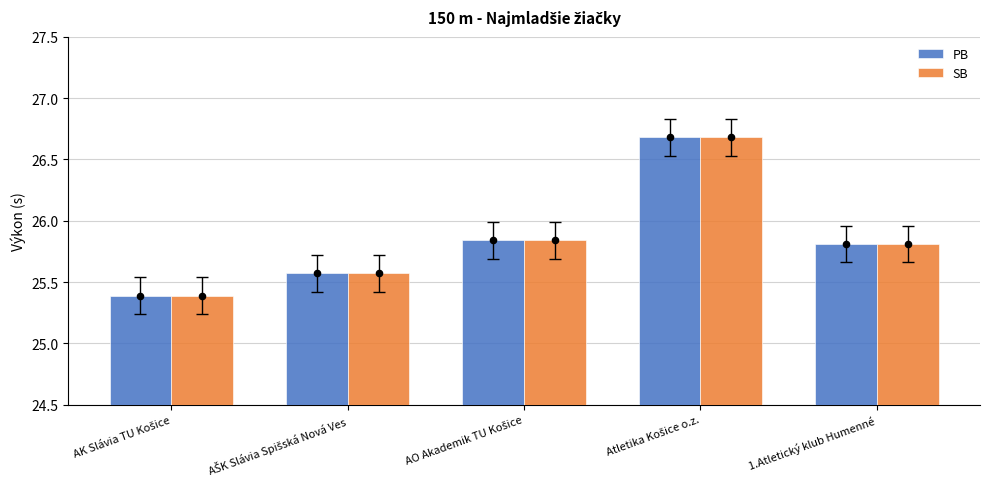

Which series has the widest spread of Y values?

PB